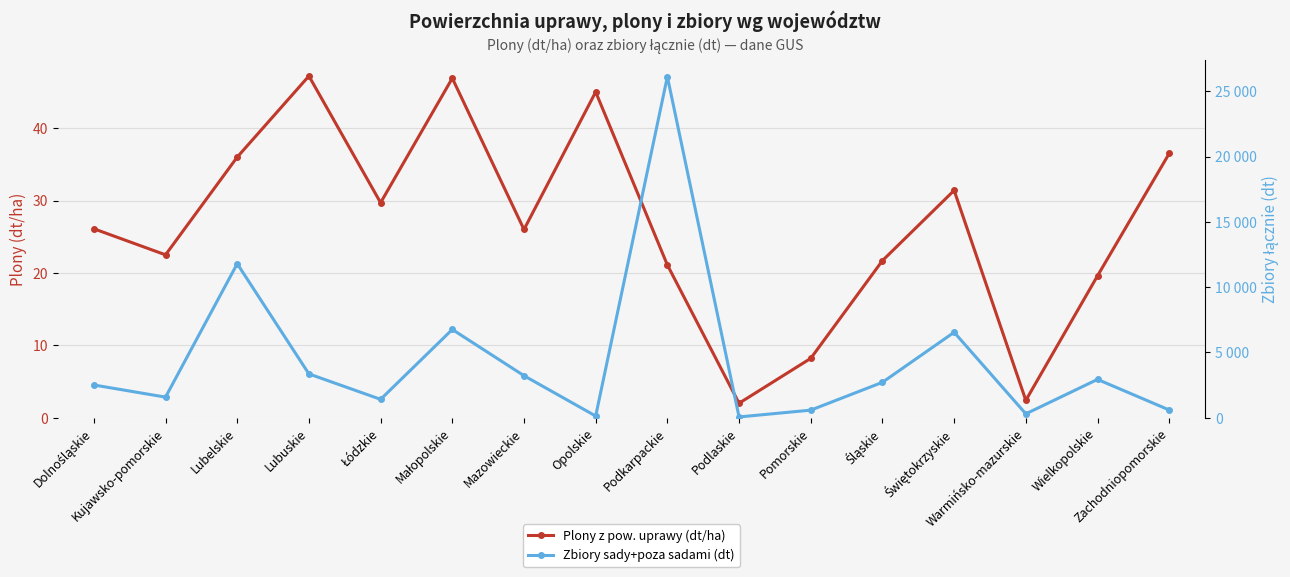

What is the value of the Zbiory sady+poza sadami (dt) point at the 4th from the left?

3355.0